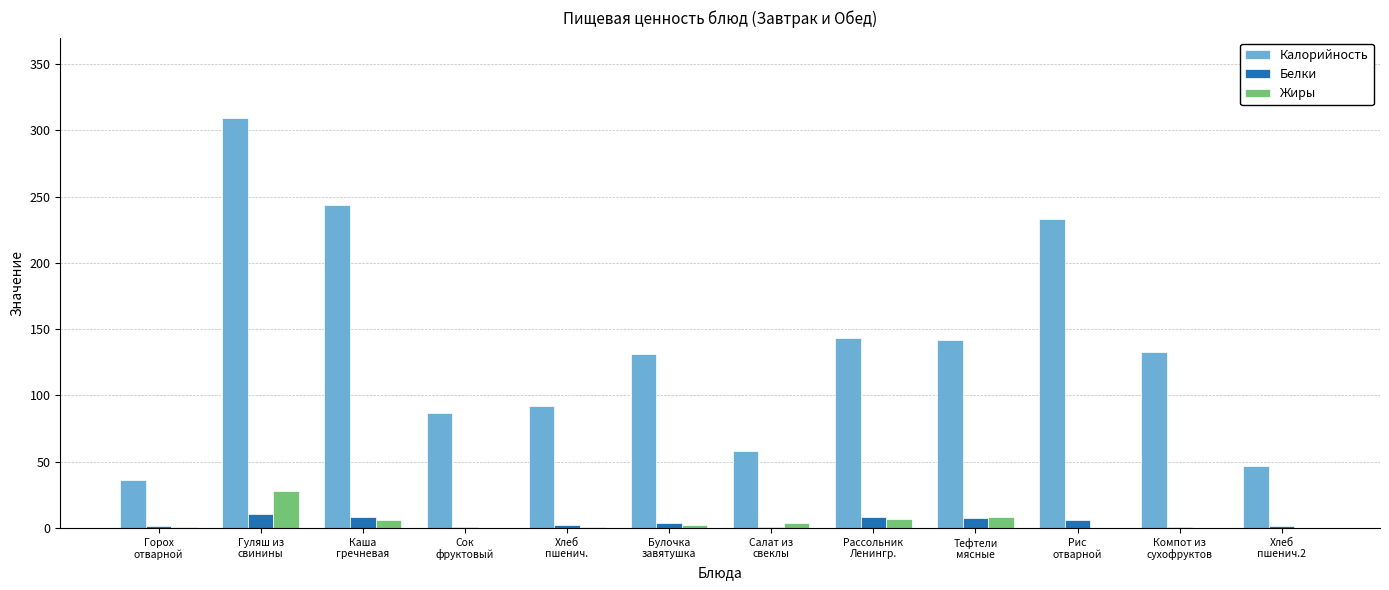

What is the sum of all Белки values?

52.4